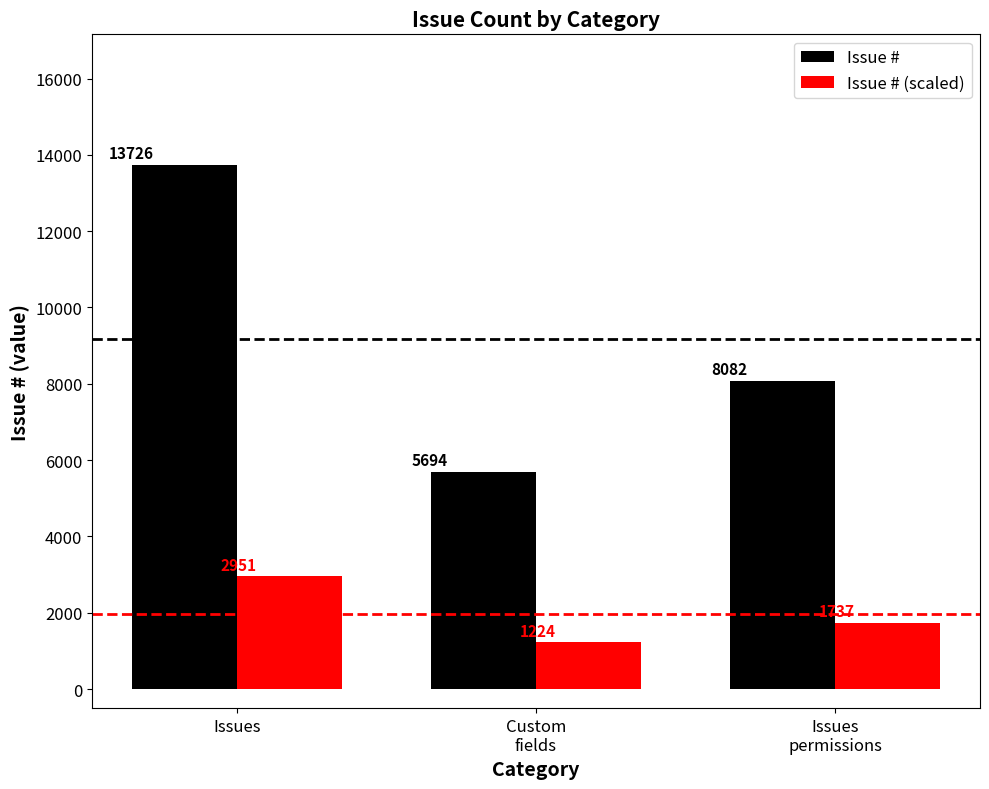

What is the lowest value of the Issue # (scaled) series?

1224